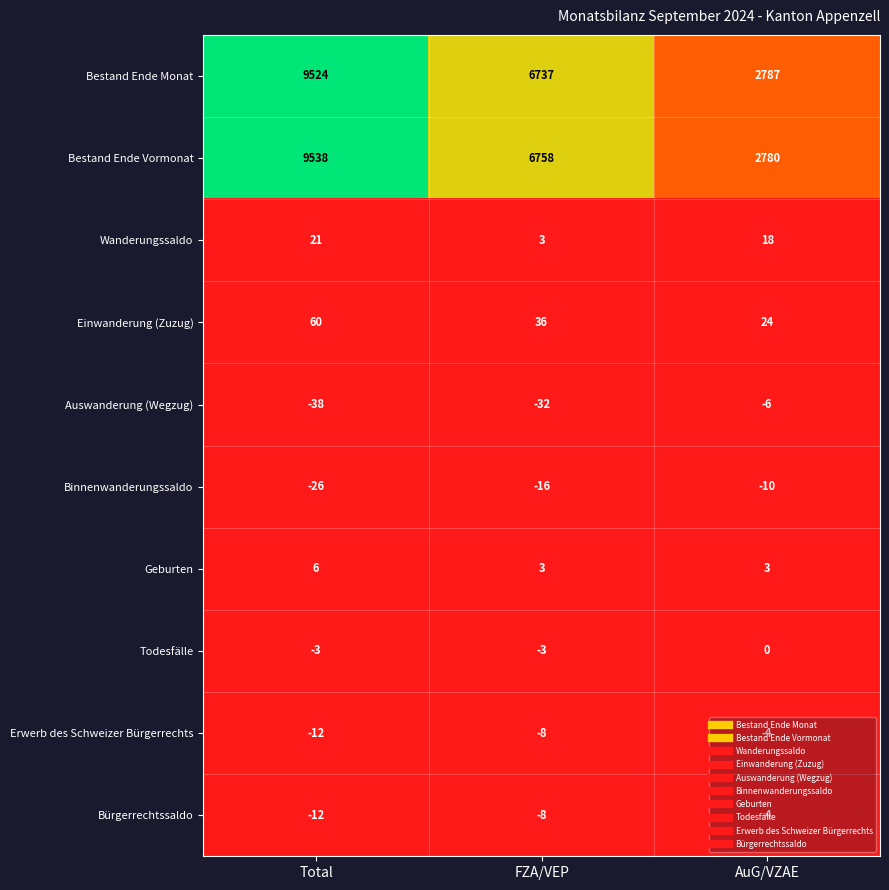

Which series has the largest range (max minus min)?

Bestand Ende Vormonat